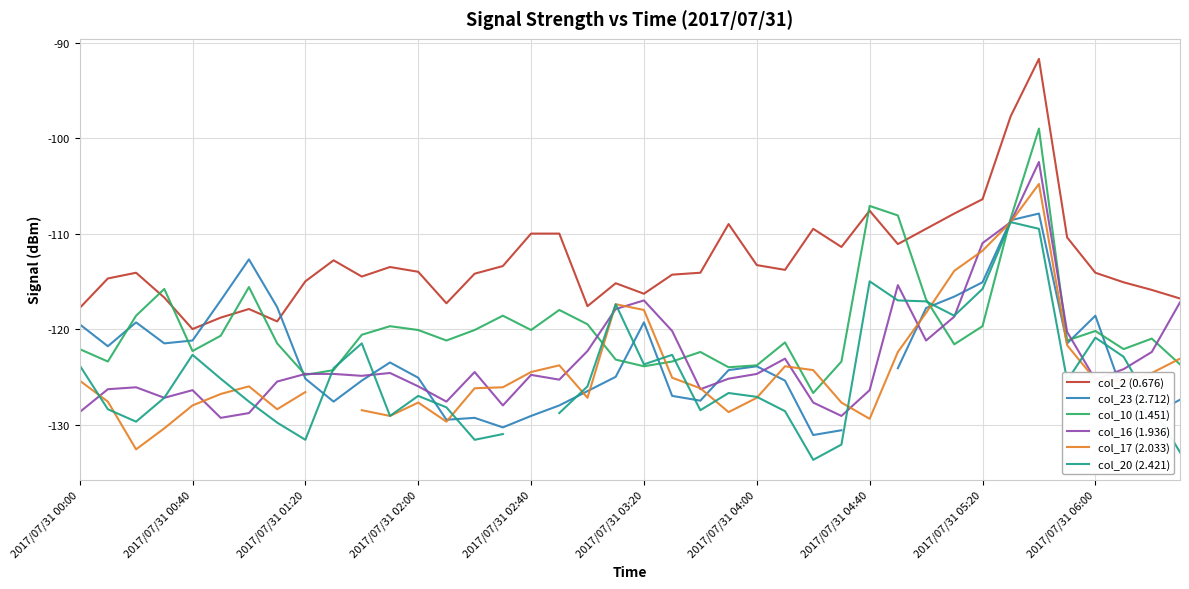

Which series has the widest spread of values?

col_2 (0.676)